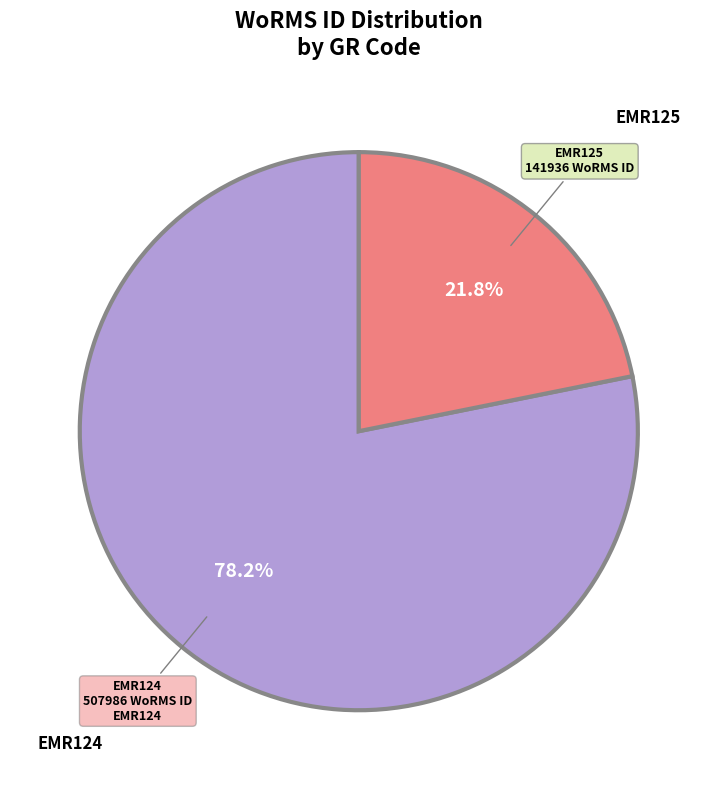

Does any single category account for the majority?

Yes